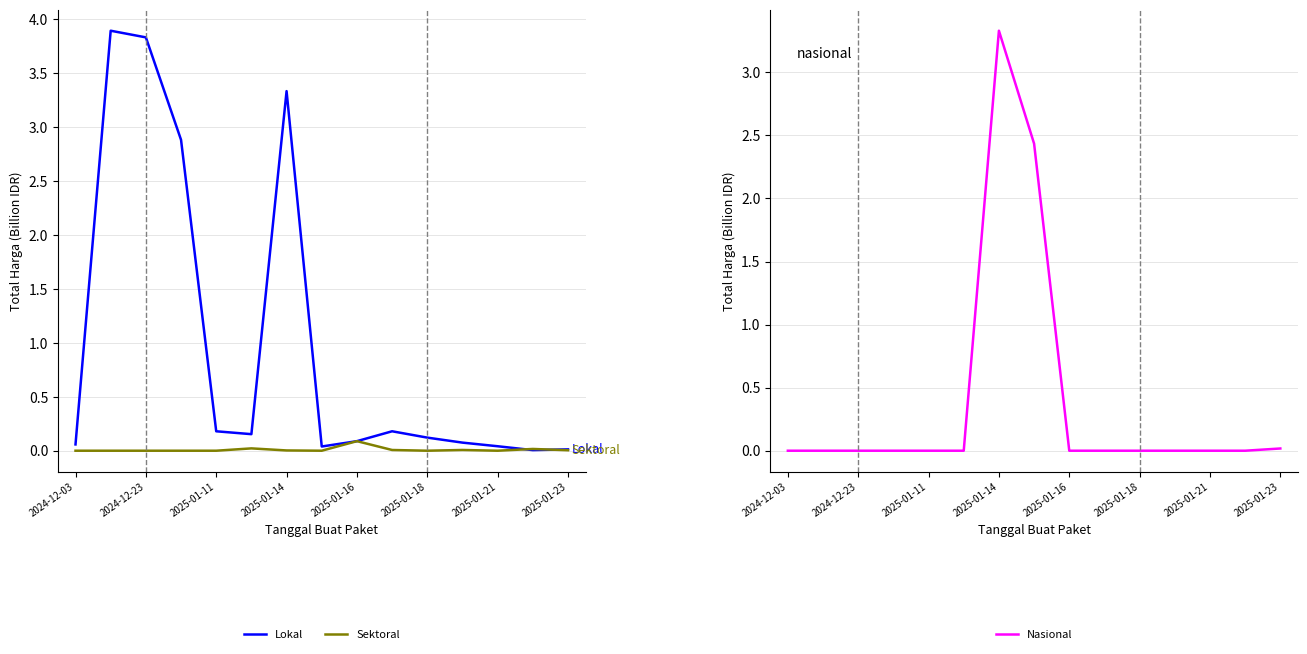

How many series are shown in this chart?

3